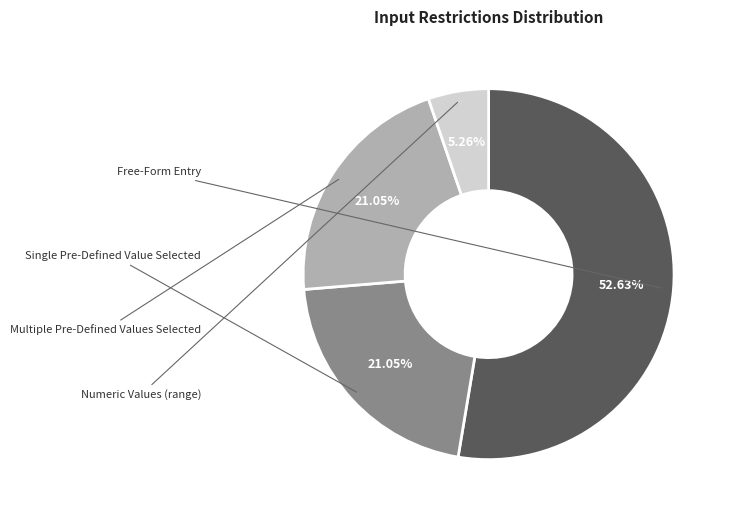

Does any single category account for the majority?

Yes